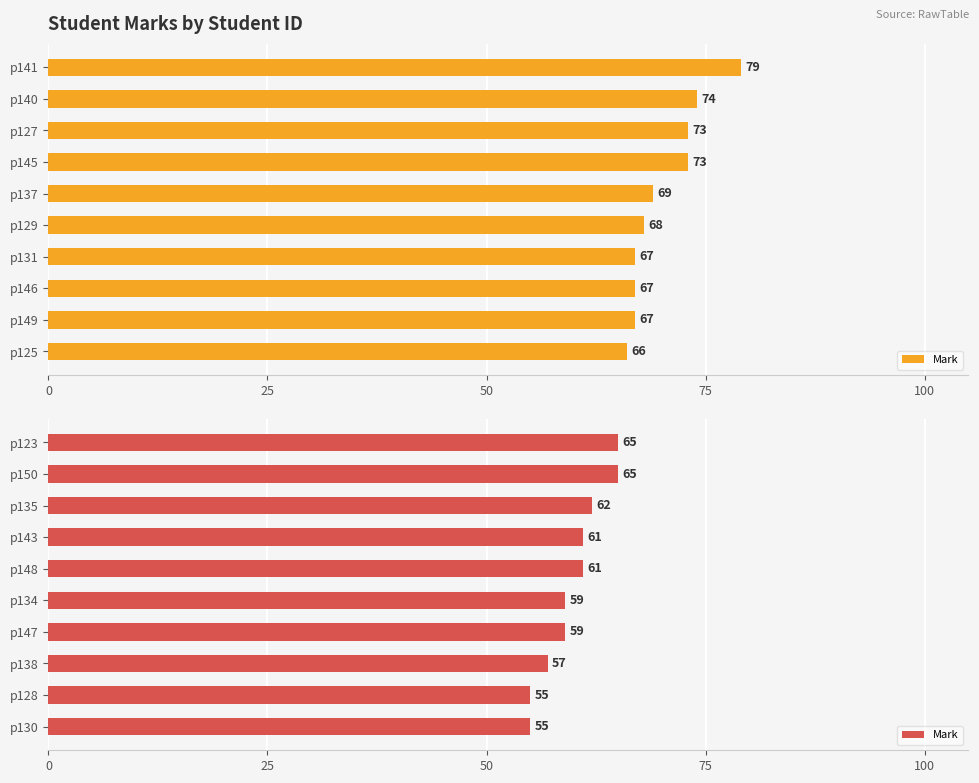

True or false: the data shows 92 at p130.

False